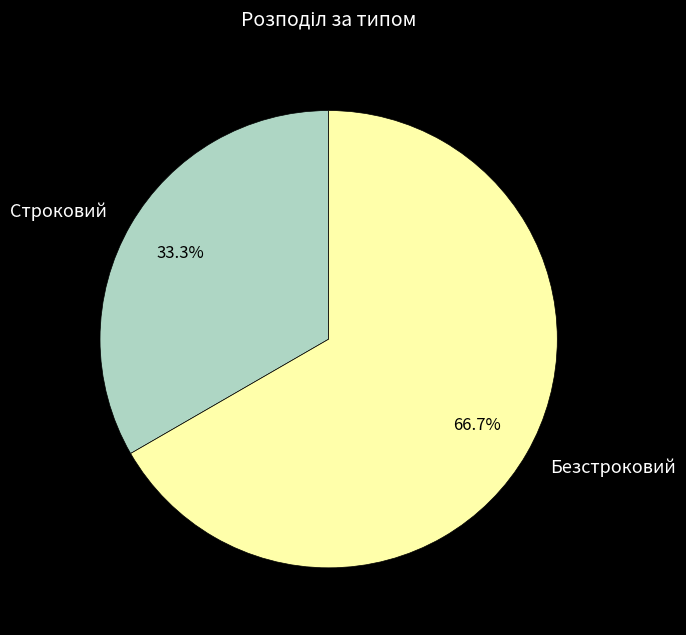

Rank the categories by value from highest to lowest.

Безстроковий, Строковий